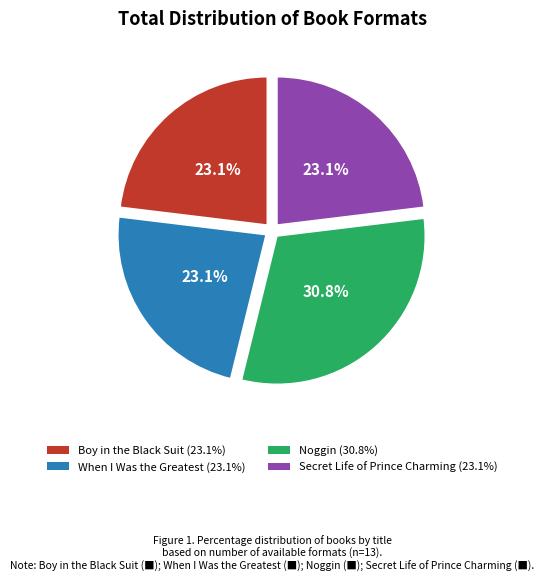

What is the largest slice in the pie chart?

Noggin